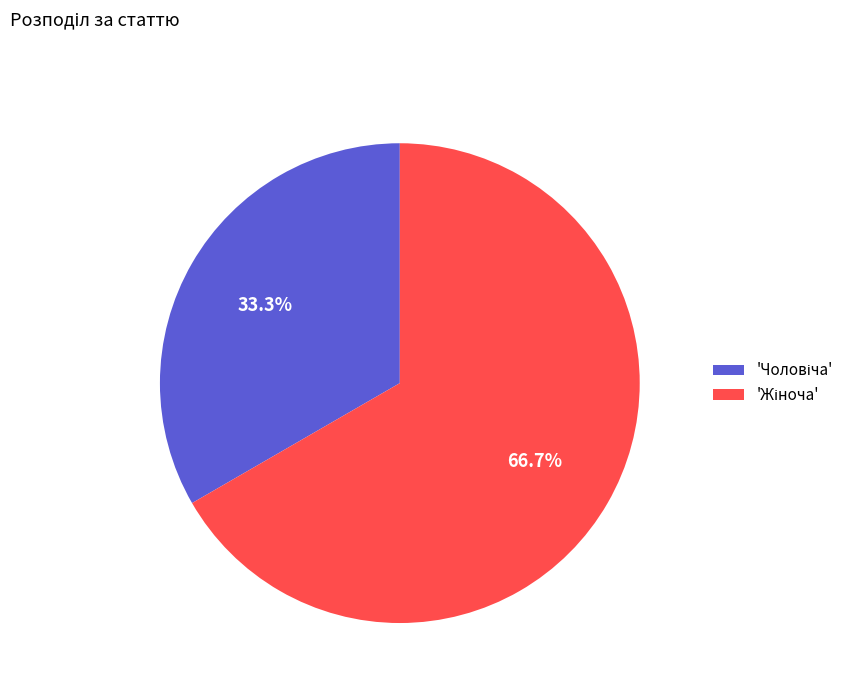

Does any single category account for the majority?

Yes